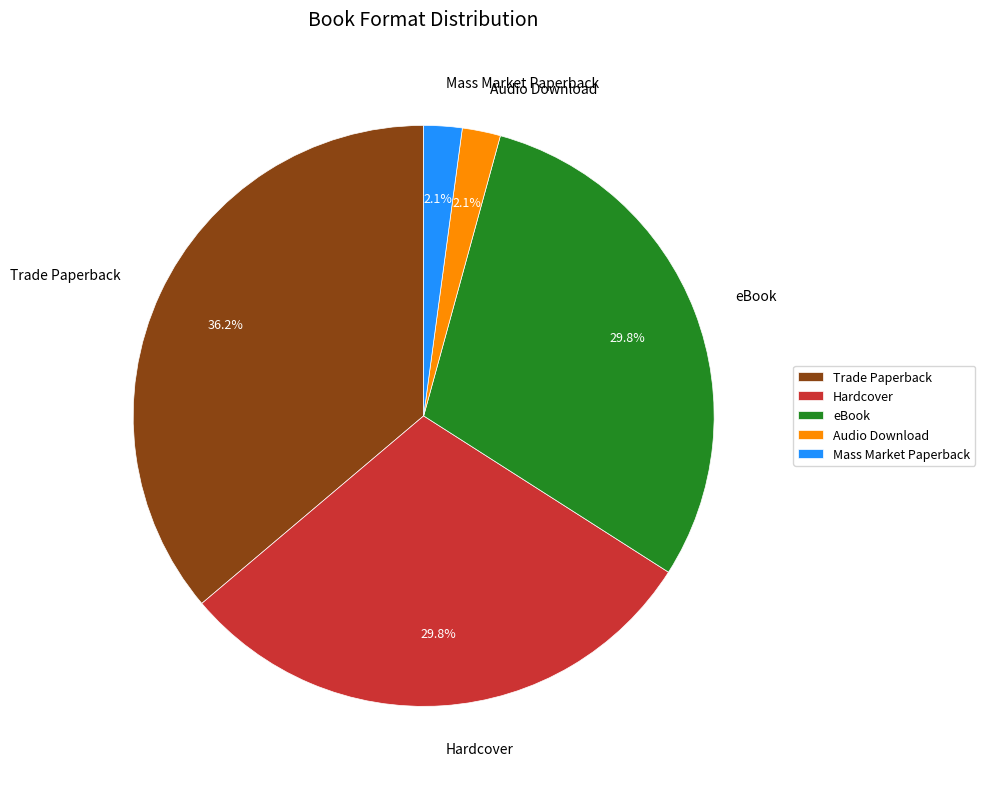

Between Trade Paperback and Hardcover, which is larger?

Trade Paperback